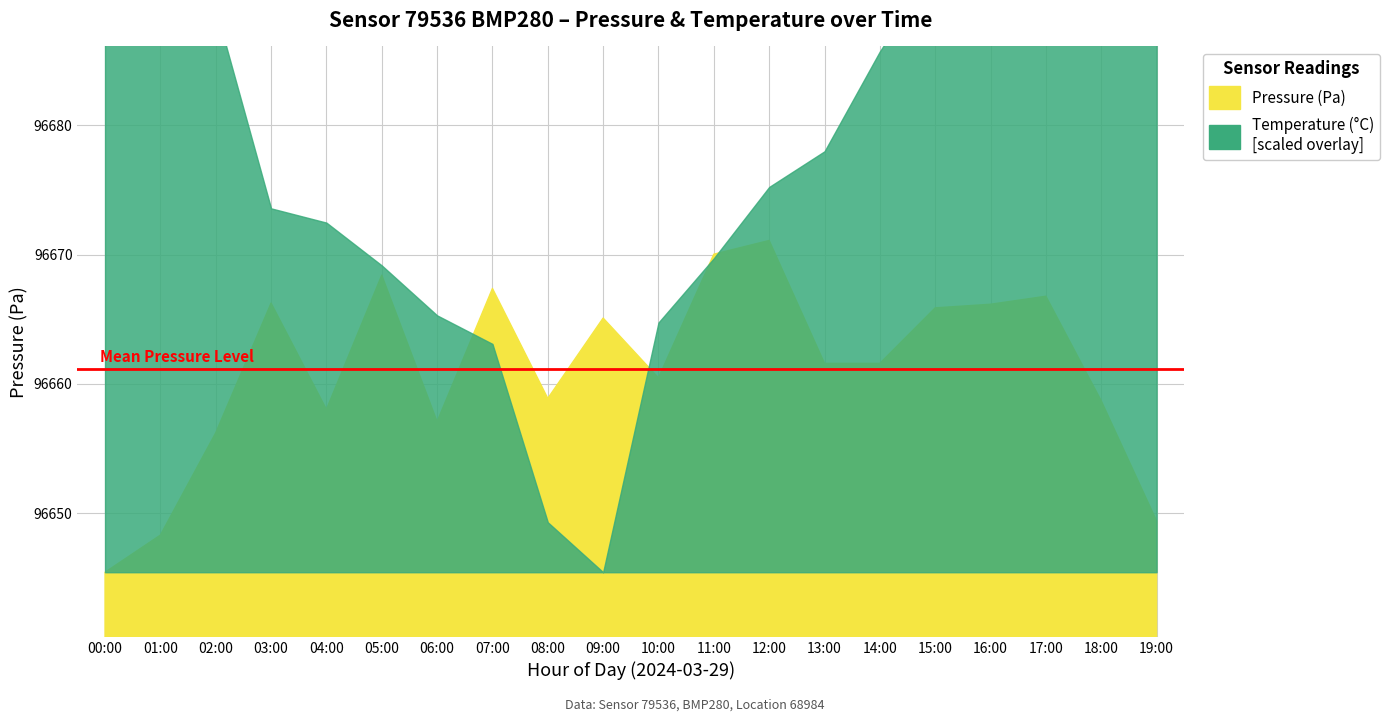

At which label does temperature first exceed 96677?

00:00